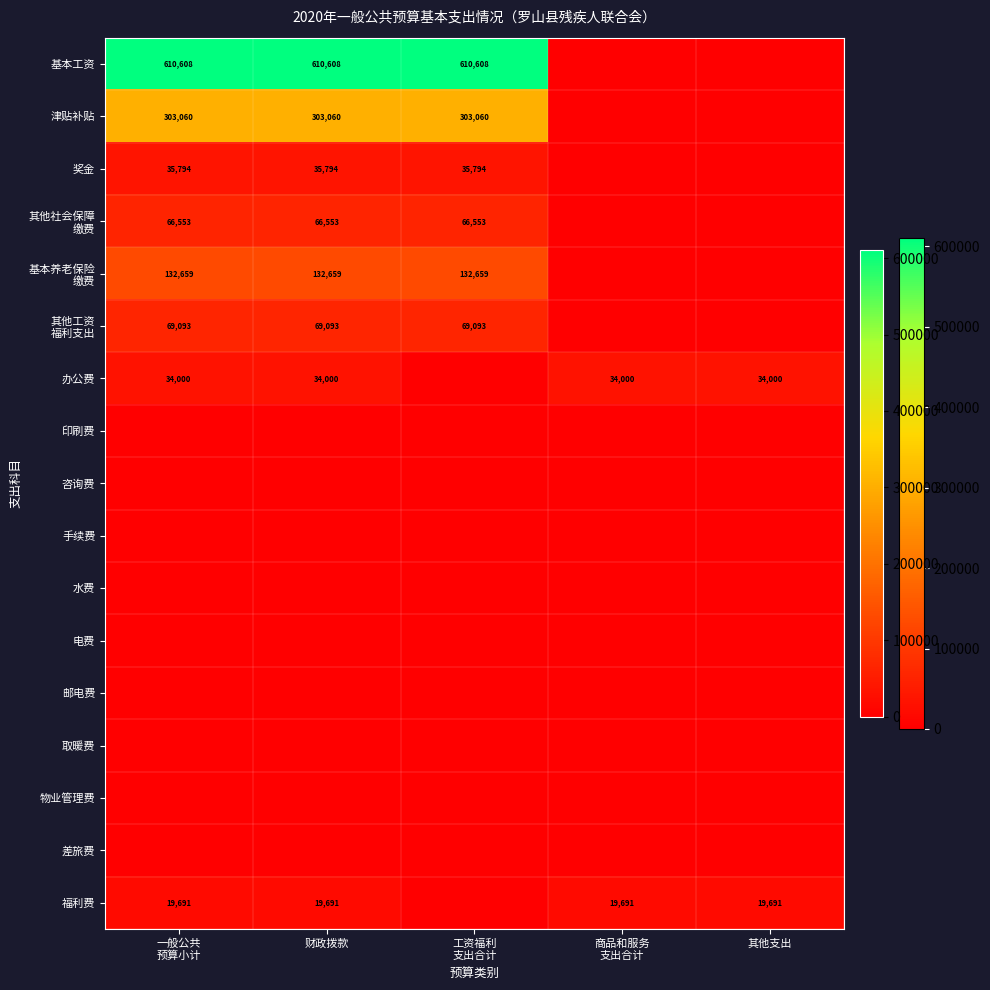

The 福利费 series shows 19691 at 其他支出. True or false?

True